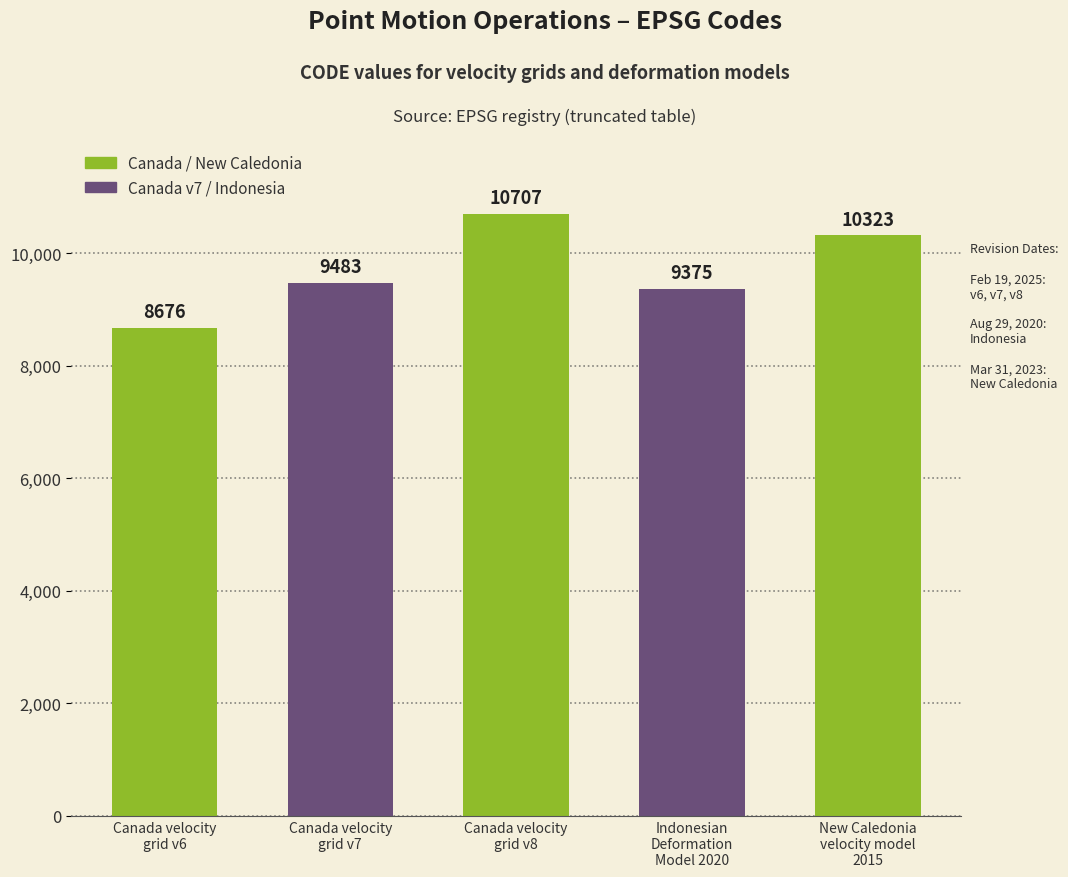

What is the label of the 3rd bar from the left?

Canada velocity
grid v8